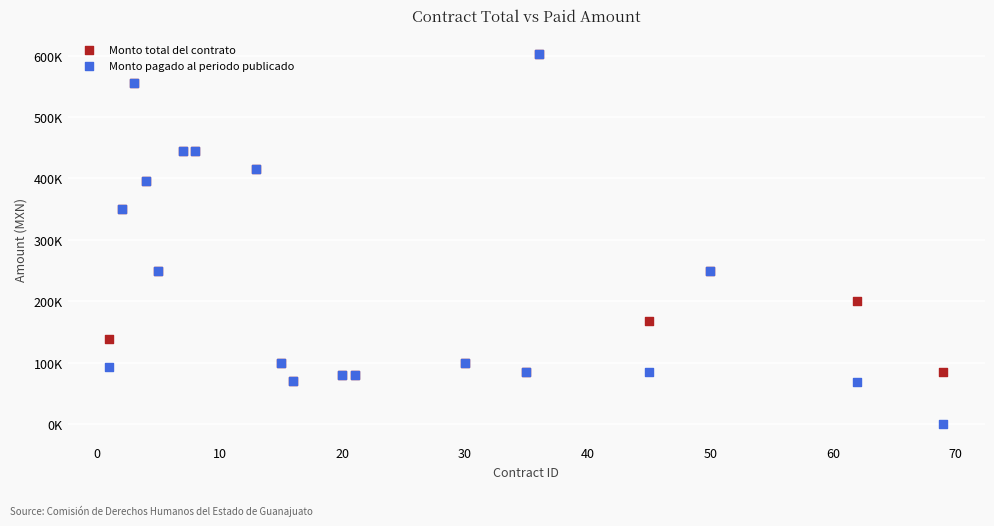

Which series has the widest spread of Y values?

Monto pagado al periodo publicado